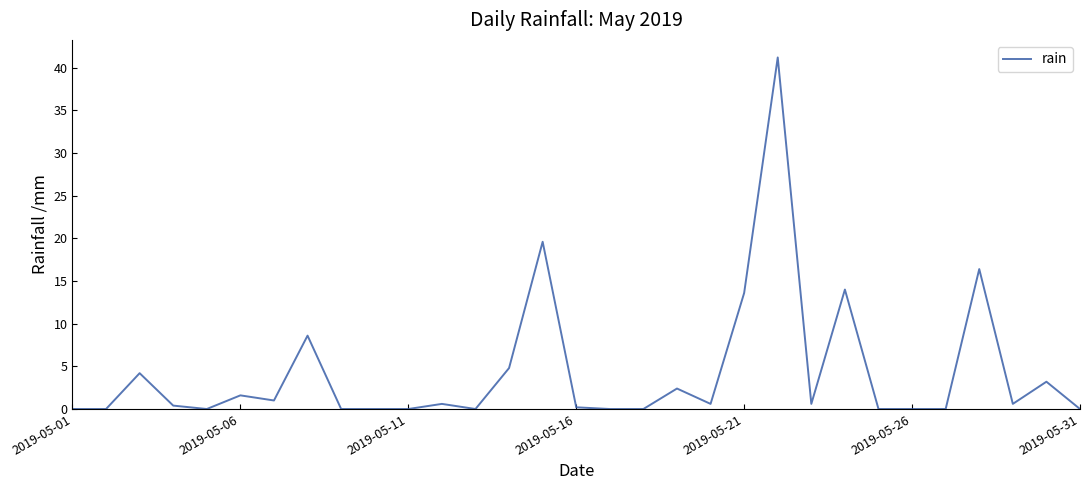

Reading right to left, transcribe all the data shown in this chart.

0.0	3.2	0.6	16.4	0.0	0.0	0.0	14.0	0.6	41.2	13.6	0.6	2.4	0.0	0.0	0.2	19.6	4.8	0.0	0.6	0.0	0.0	0.0	8.6	1.0	1.6	0.0	0.4	4.2	0.0	0.0